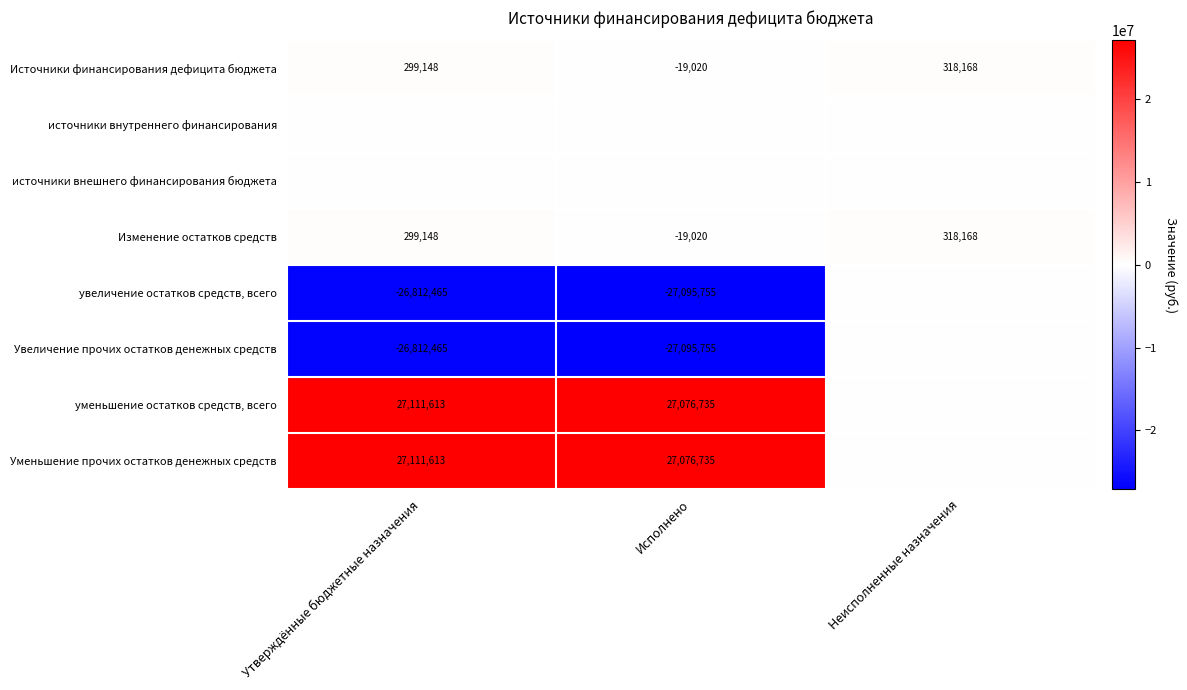

At which category is the sum across all series the highest?

Утверждённые бюджетные назначения